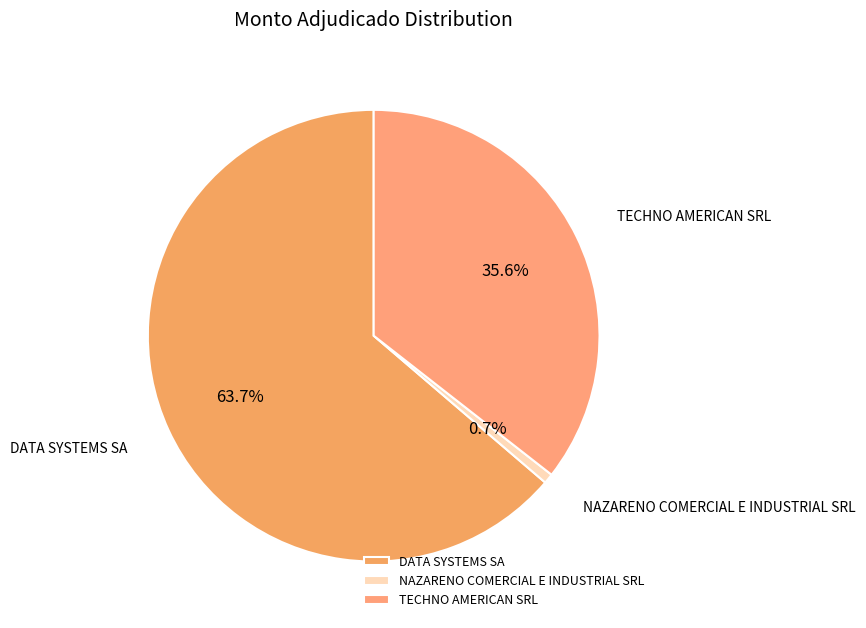

What percentage is the NAZARENO COMERCIAL E INDUSTRIAL SRL slice, to the nearest percent?

1%